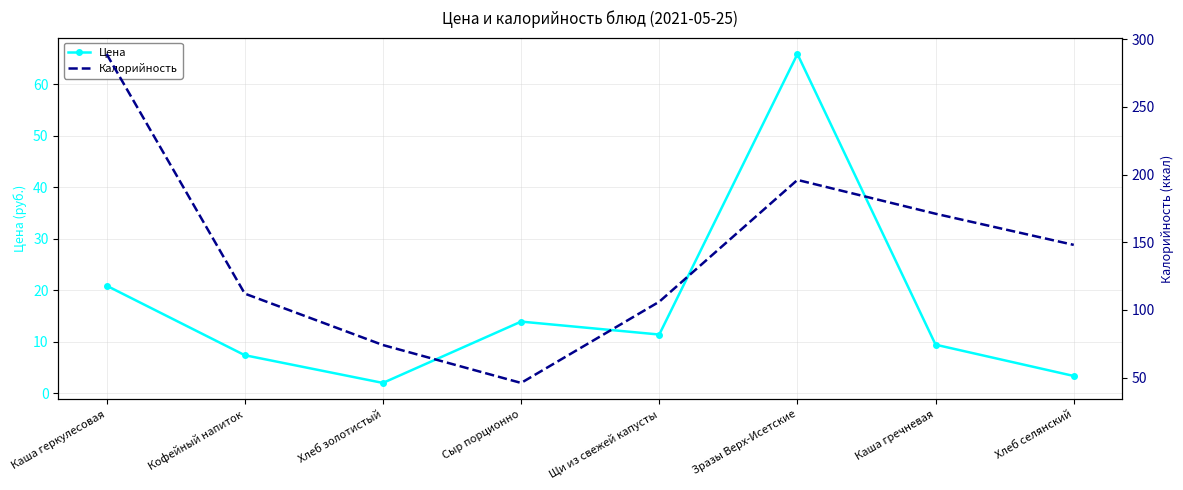

True or false: Цена has a value of 2.0 at Хлеб золотистый.

True